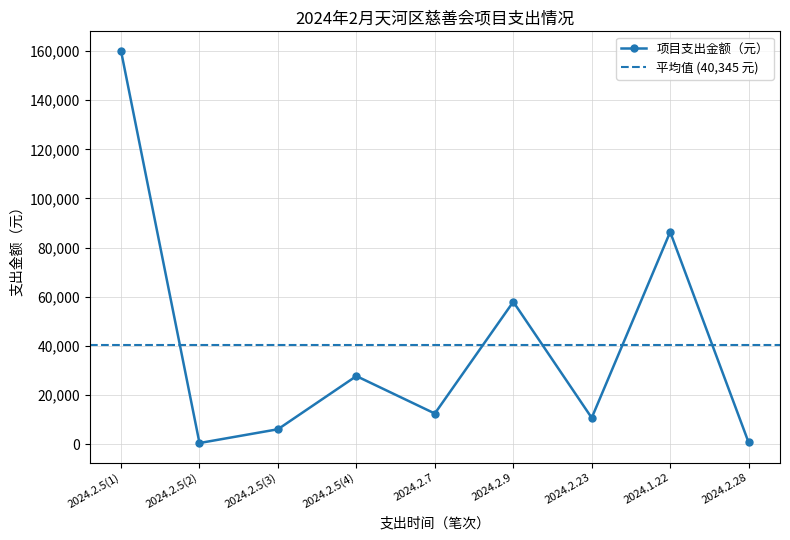

What is the difference between the maximum and minimum values?

159430.5